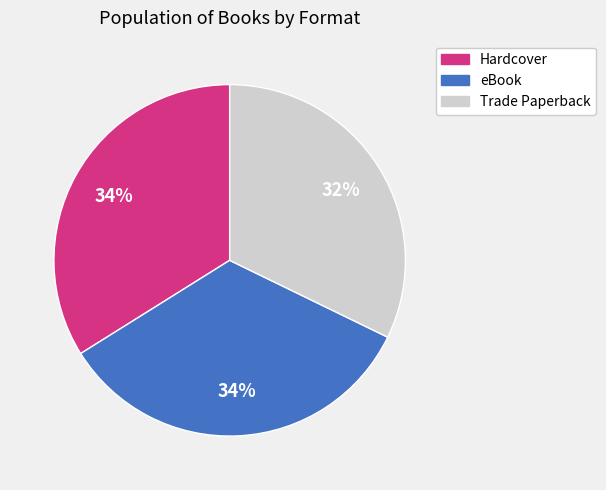

Count the number of slices in the pie.

3